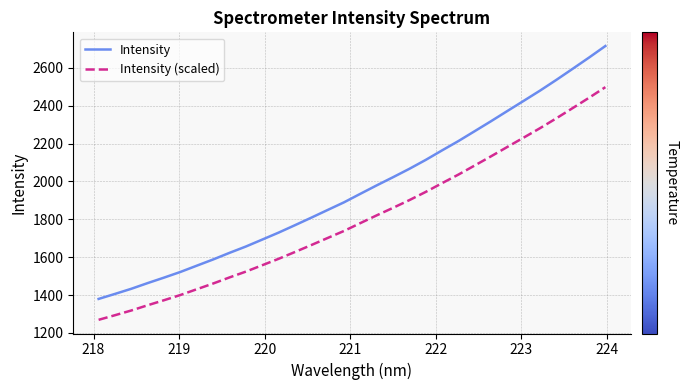

Rank the series by their average value, from lowest to highest.

Intensity (scaled), Intensity